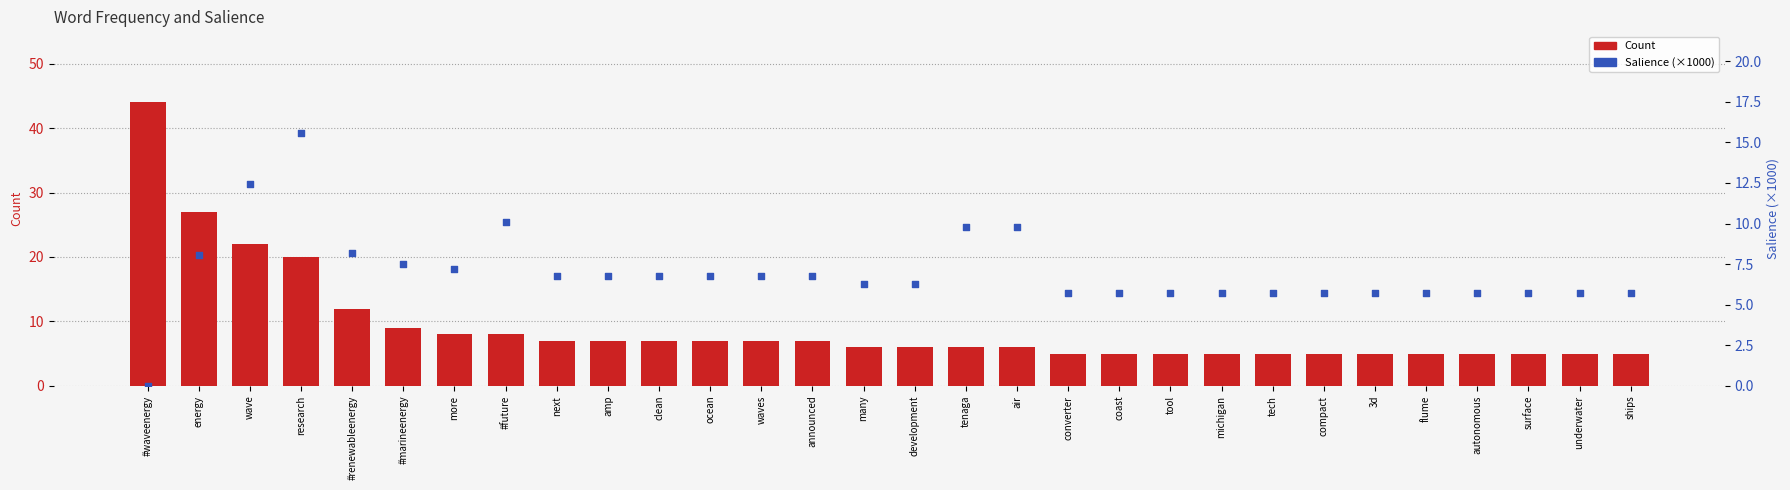

At which category is the sum across all series the highest?

#waveenergy